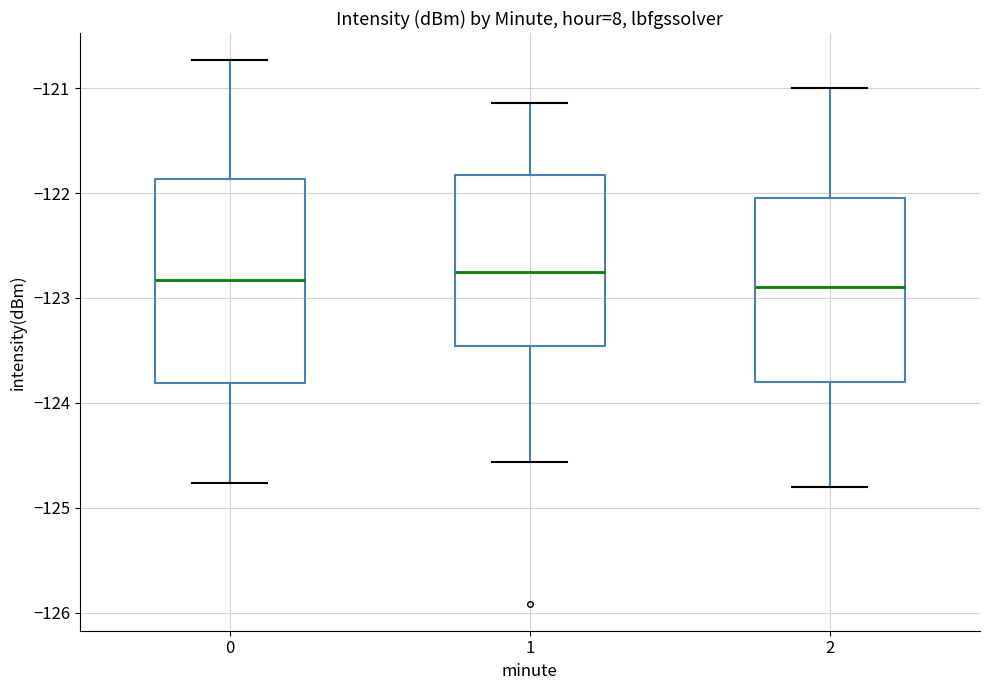

Comparing the boxes themselves (not the whiskers), which one is the tallest?

0